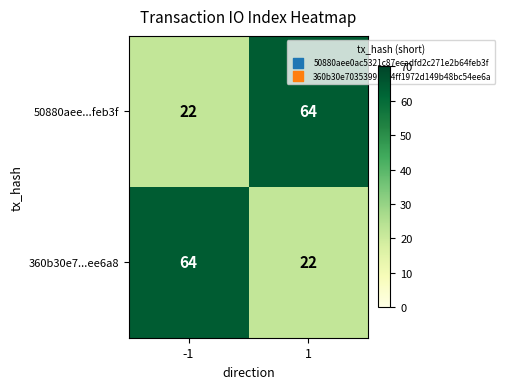

What is the highest value of the 50880aee...feb3f series?

64